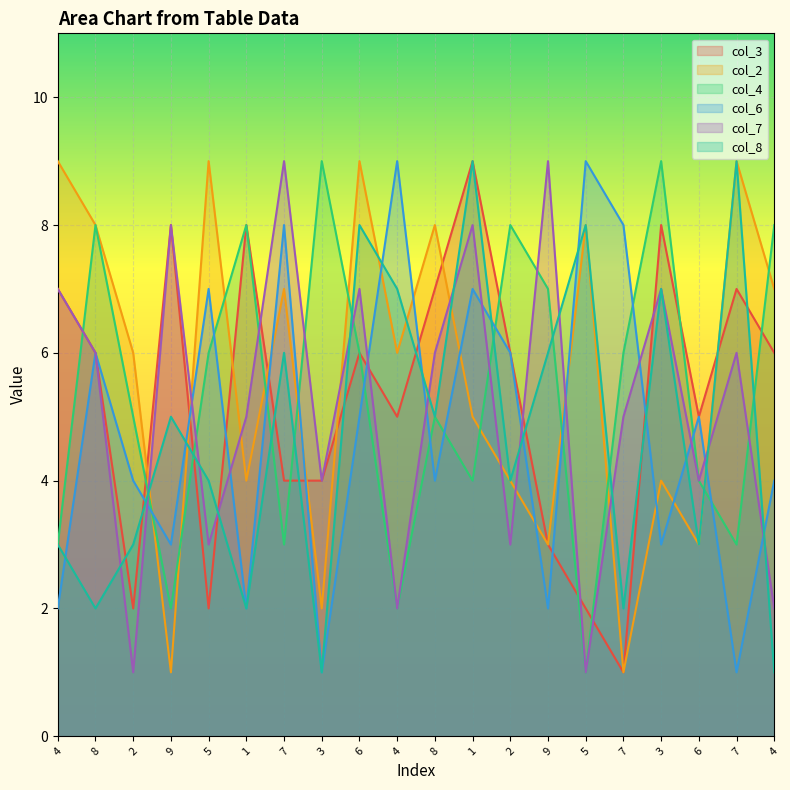

Is it true that col_2 equals 3 at 4?

False